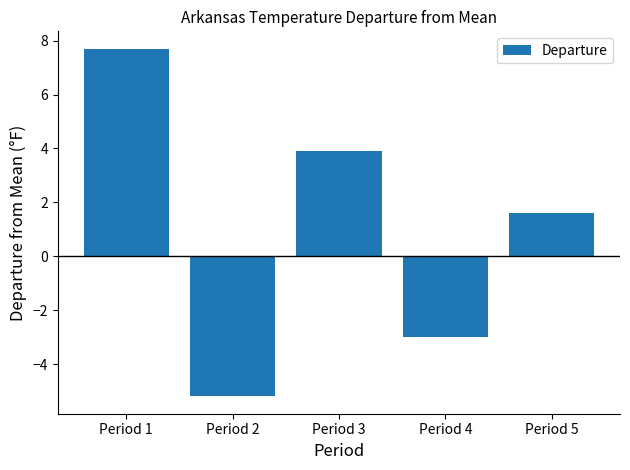

Rank the categories by value from highest to lowest.

Period 1, Period 3, Period 5, Period 4, Period 2